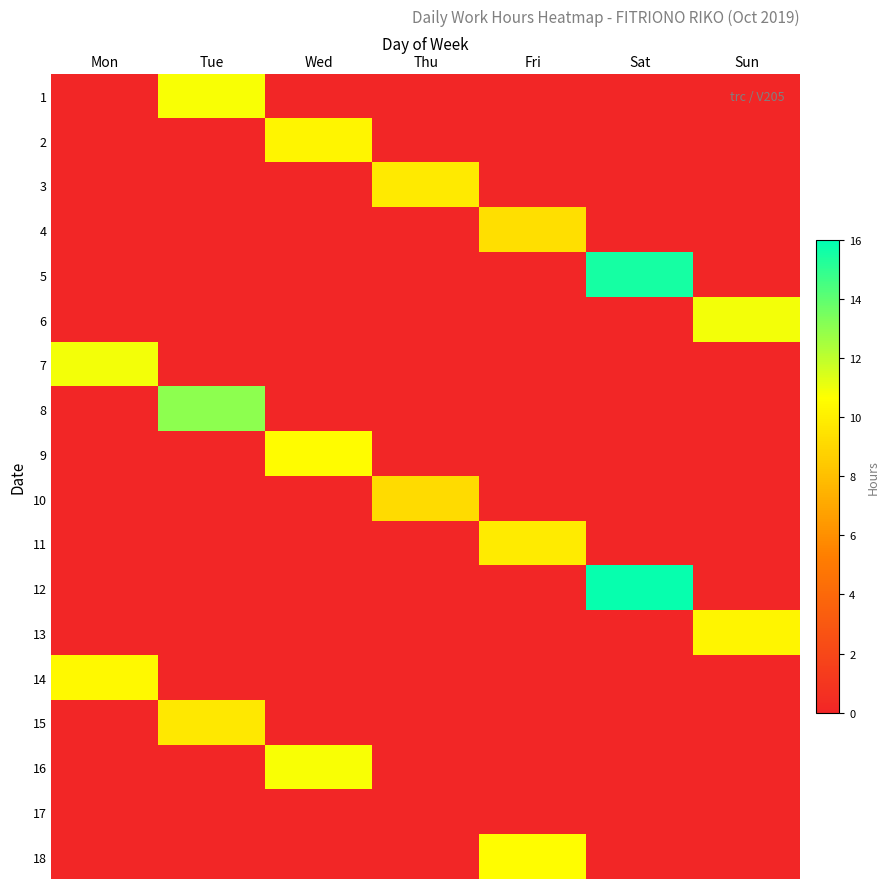

At which category does the chart reach its minimum across all series?

Mon